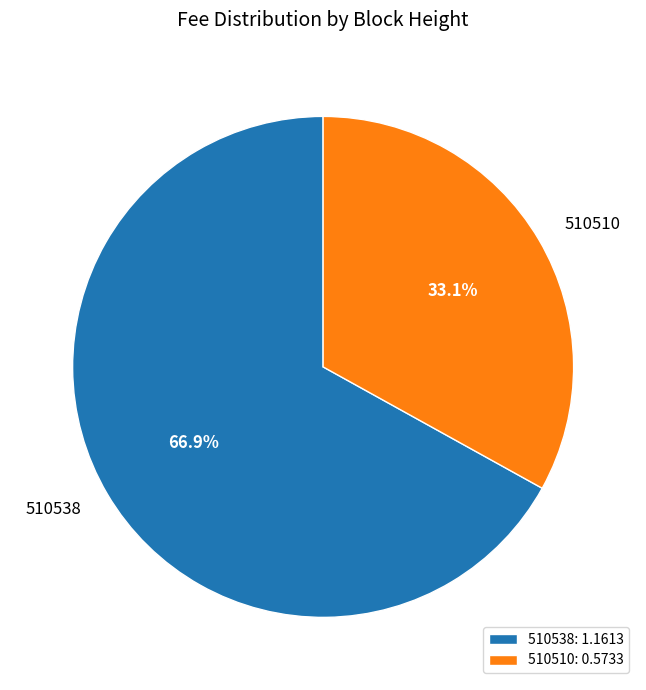

Rank the categories by value from highest to lowest.

510538, 510510